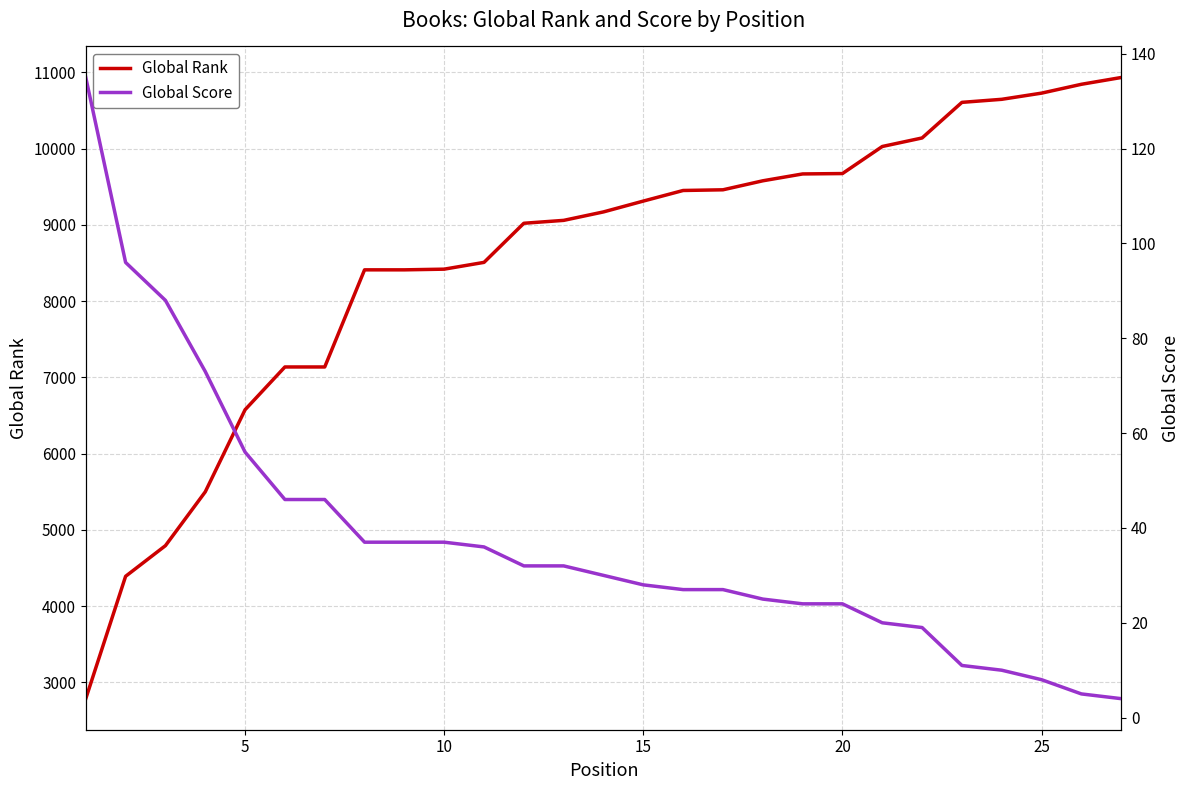

List the series in order of their peak value, lowest first.

Global Score, Global Rank